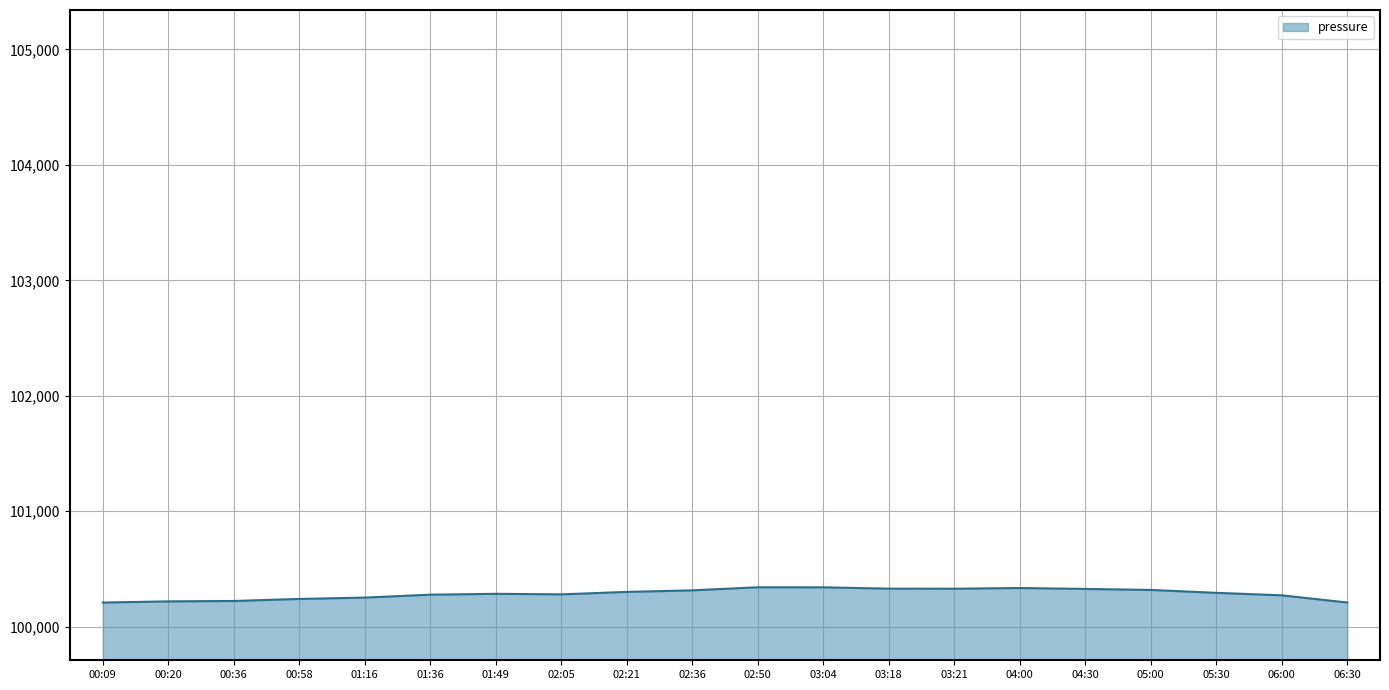

Between 02:50 and 01:16, which is larger?

02:50